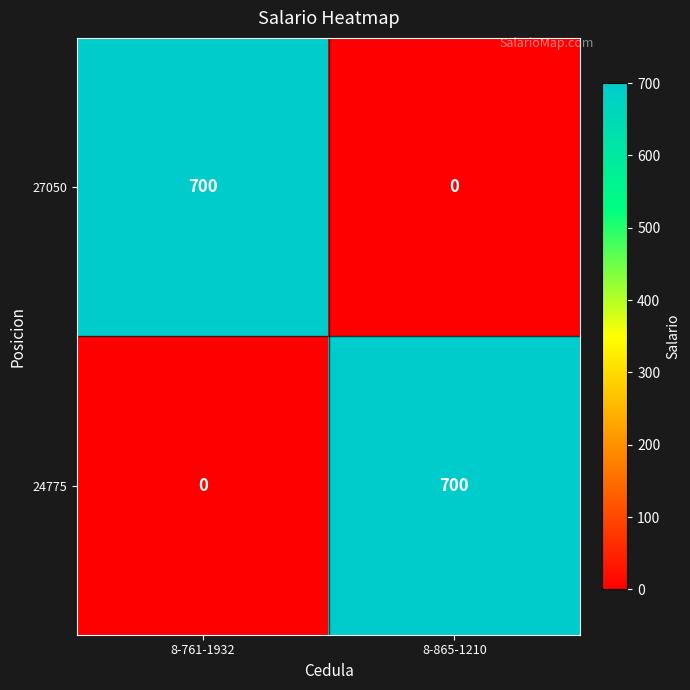

How many positive values does the 24775 series have?

1